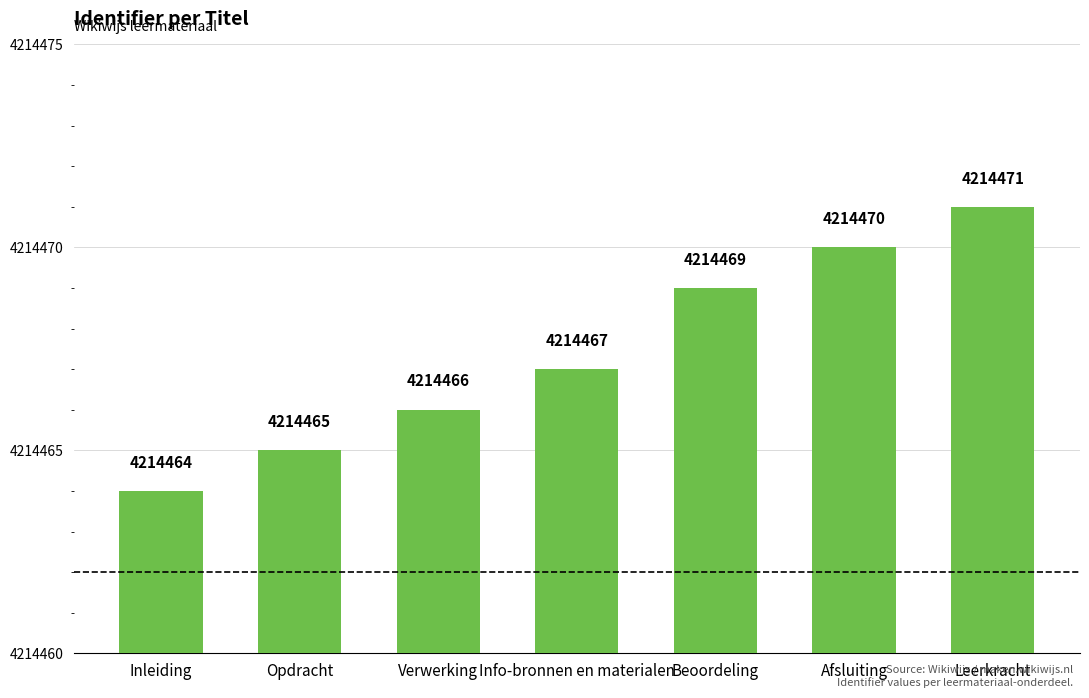

Reading left to right, extract all data points from this chart.

Inleiding=4214464	Opdracht=4214465	Verwerking=4214466	Info-bronnen en materialen=4214467	Beoordeling=4214469	Afsluiting=4214470	Leerkracht=4214471